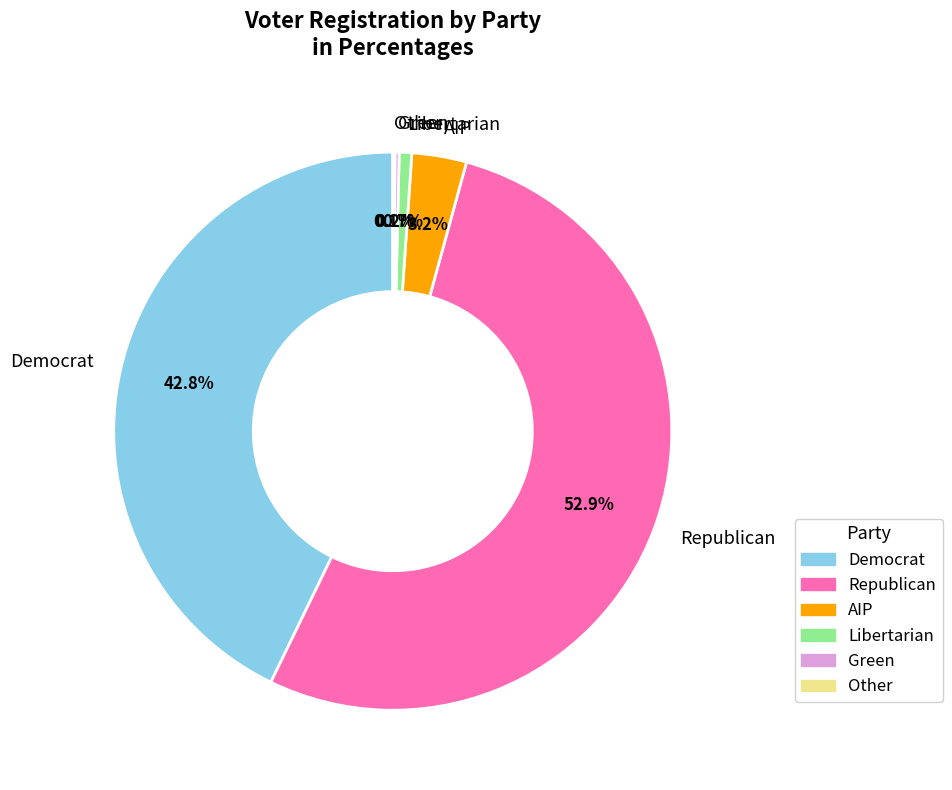

Which slice is the largest?

Republican